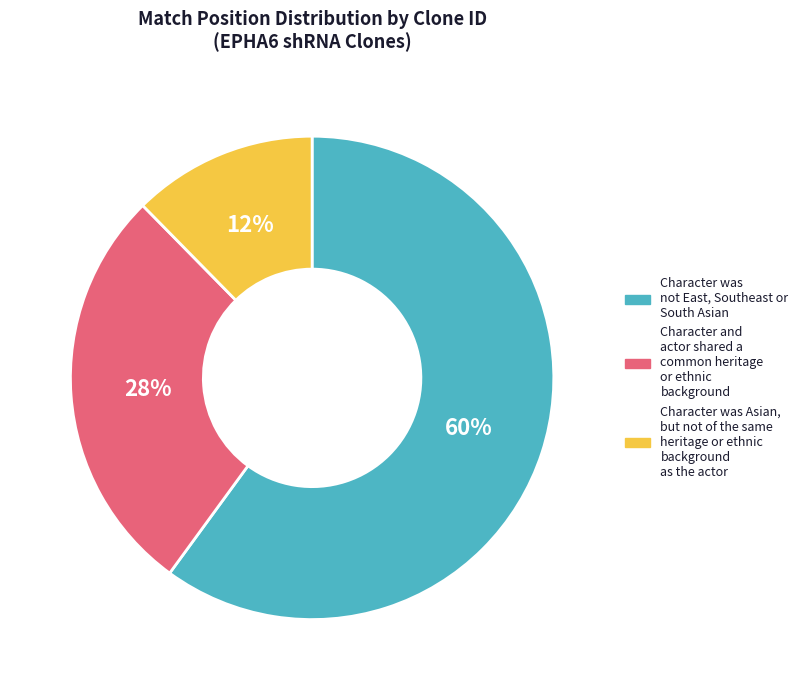

What percentage is the Character was not East, Southeast or South Asian slice, to the nearest percent?

60%